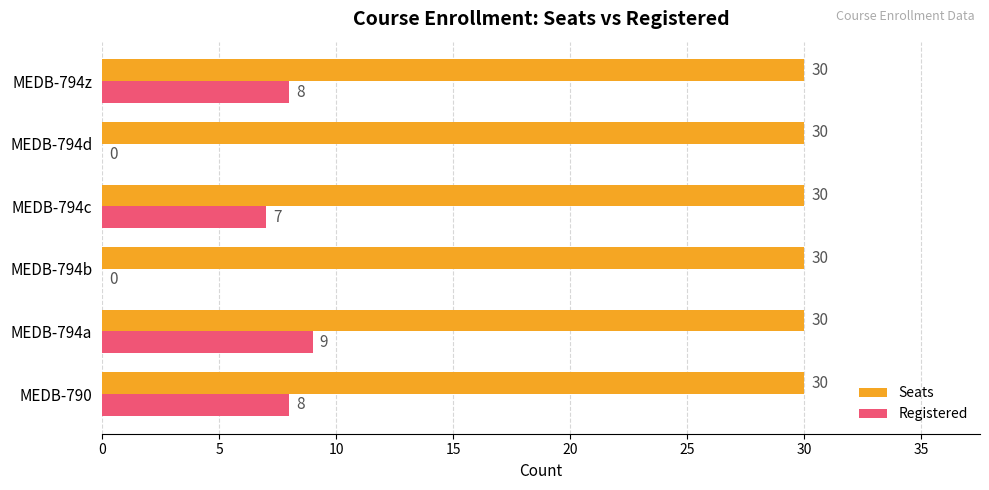

What are all the series names shown in the legend?

Seats, Registered